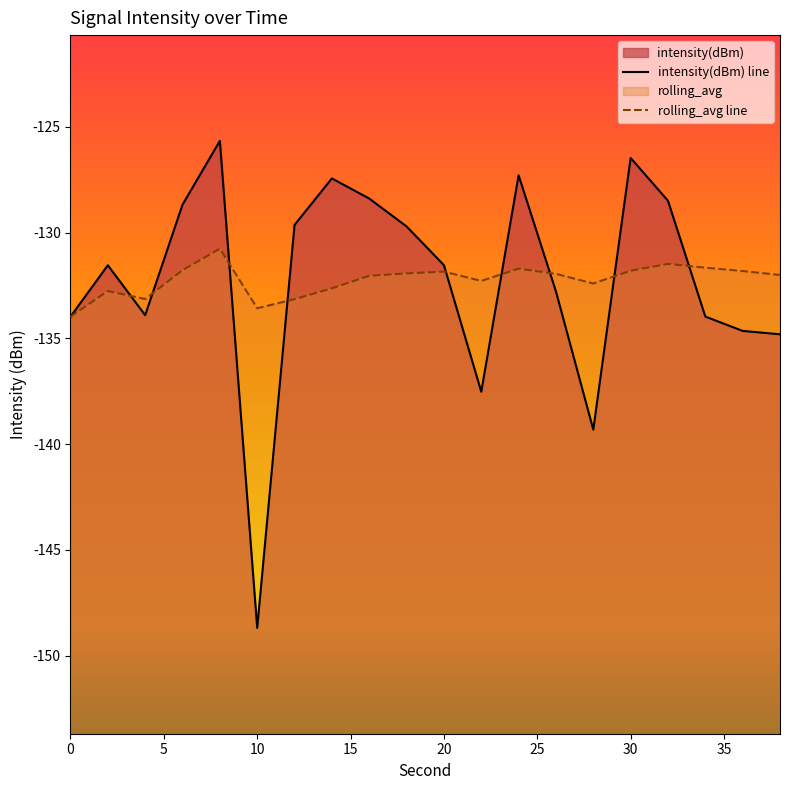

Which series has the widest spread of values?

intensity(dBm)